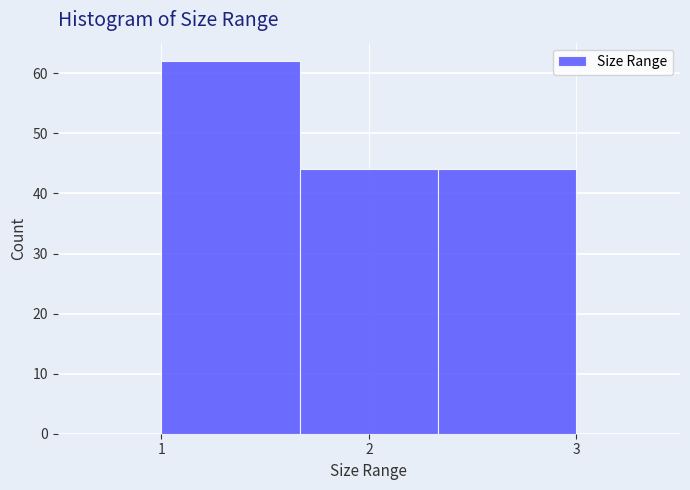

Reading left to right, list every bar in this chart as the range it spans on the x-axis followed by its height. Neither the bar edges nor the heights are printed on the chart, so give them approximately, as read against the axes.

1.0 to 1.7: 62
1.7 to 2.3: 44
2.3 to 3.0: 44